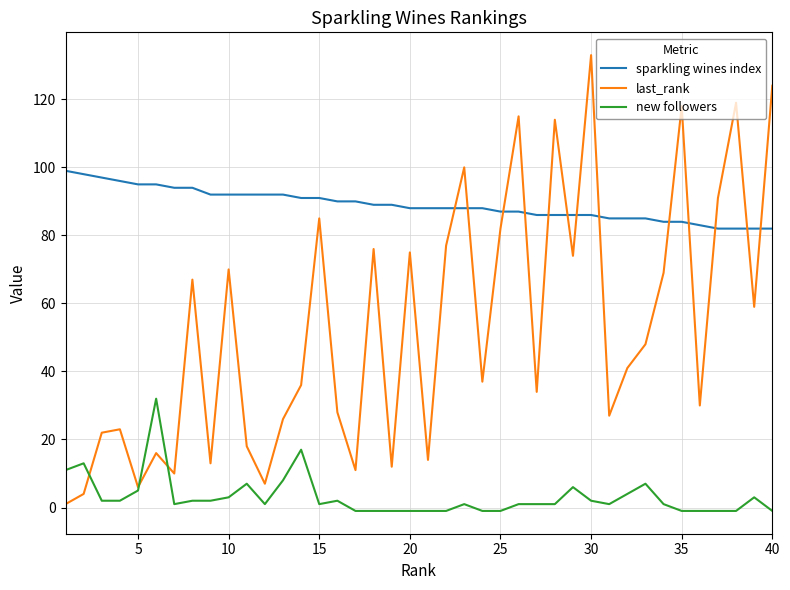

Rank the series by their maximum value, from highest to lowest.

last_rank, sparkling wines index, new followers